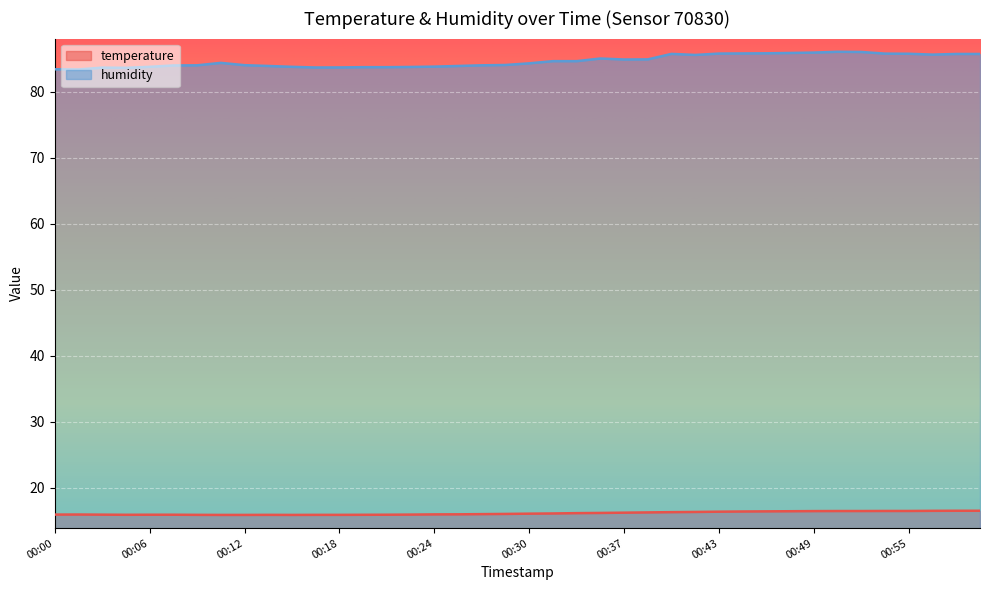

Read the temperature value at 01:00.

16.5